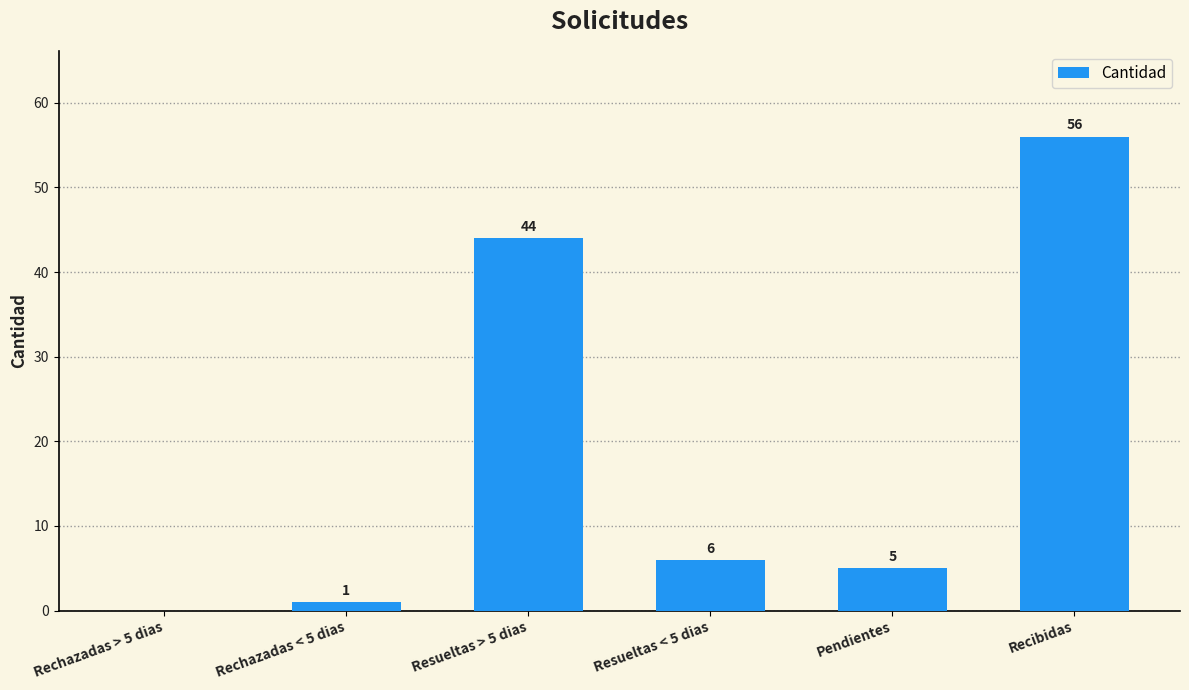

Is it true that the value at Rechazadas > 5 dias is 0?

True